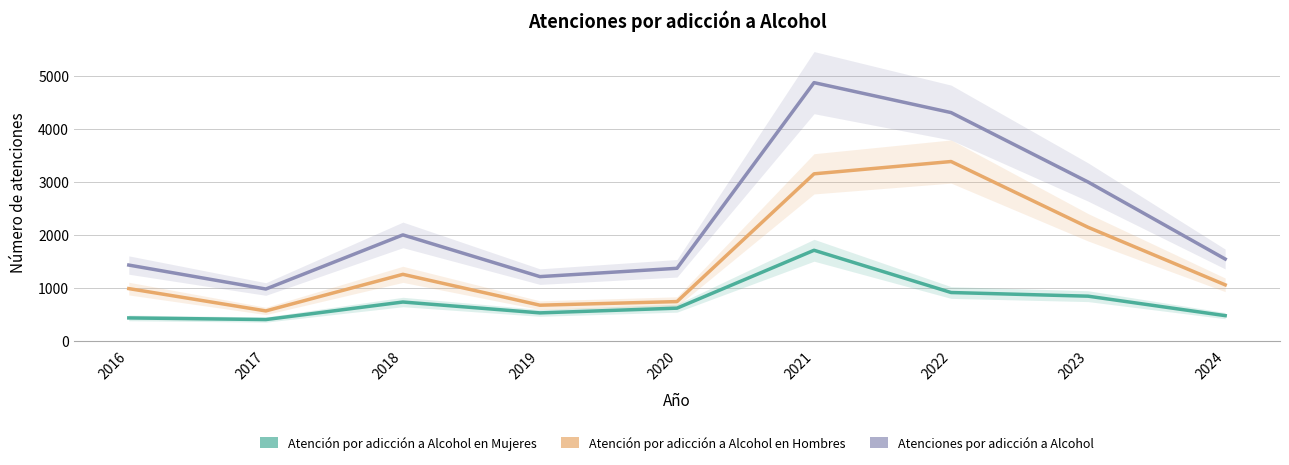

True or false: Atención por adicción a Alcohol en Hombres and Atenciones por adicción a Alcohol cross at least once.

False